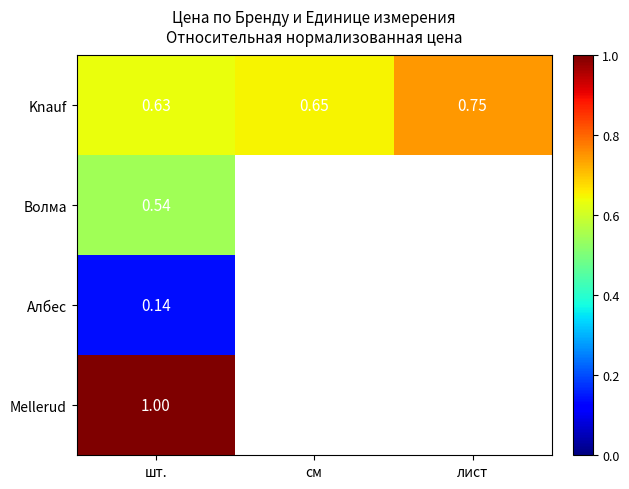

Which series changed the most between шт. and лист?

Knauf